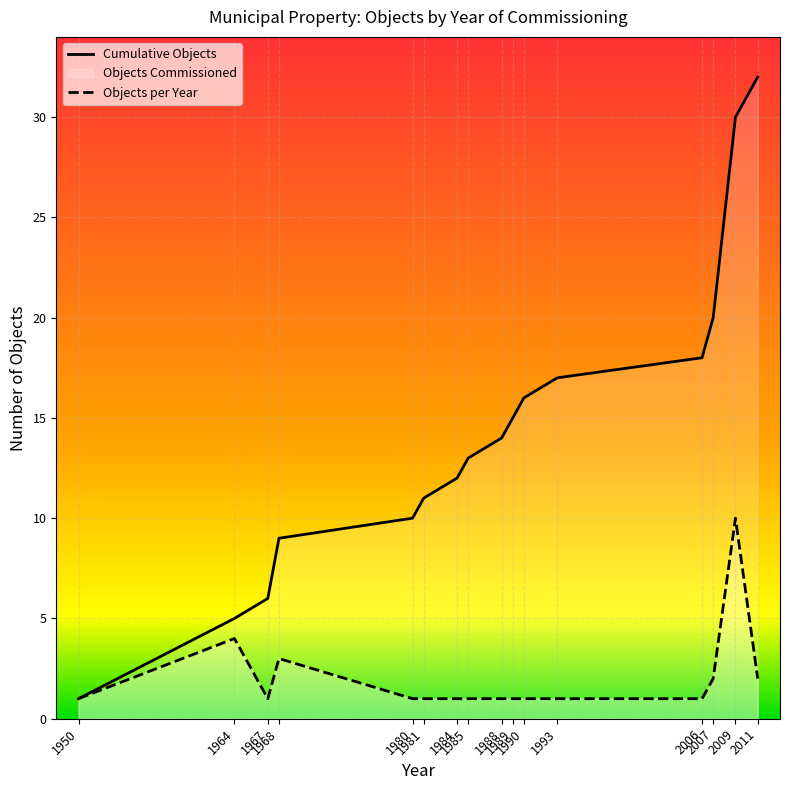

How many lines are shown in the chart?

2